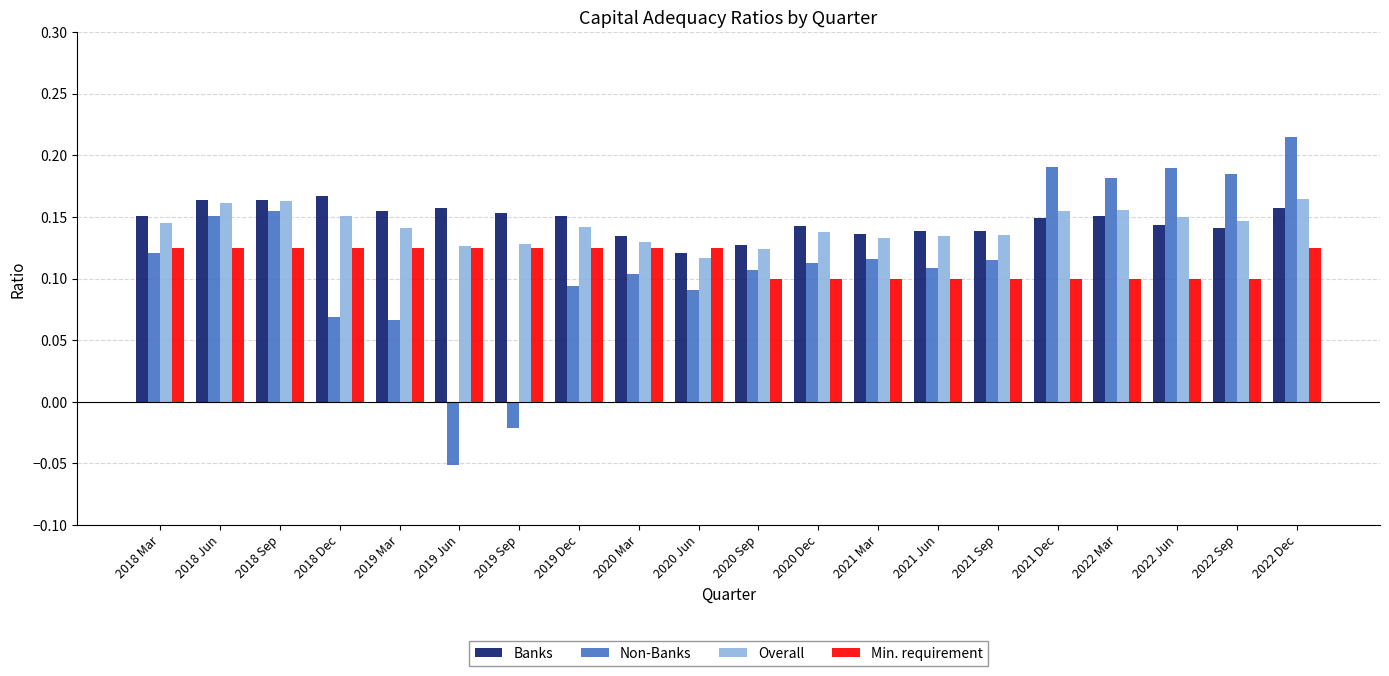

Which series has the largest range (max minus min)?

Non-Banks